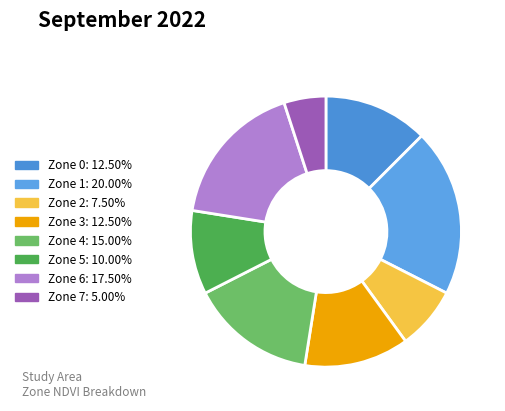

Does any single category account for the majority?

No